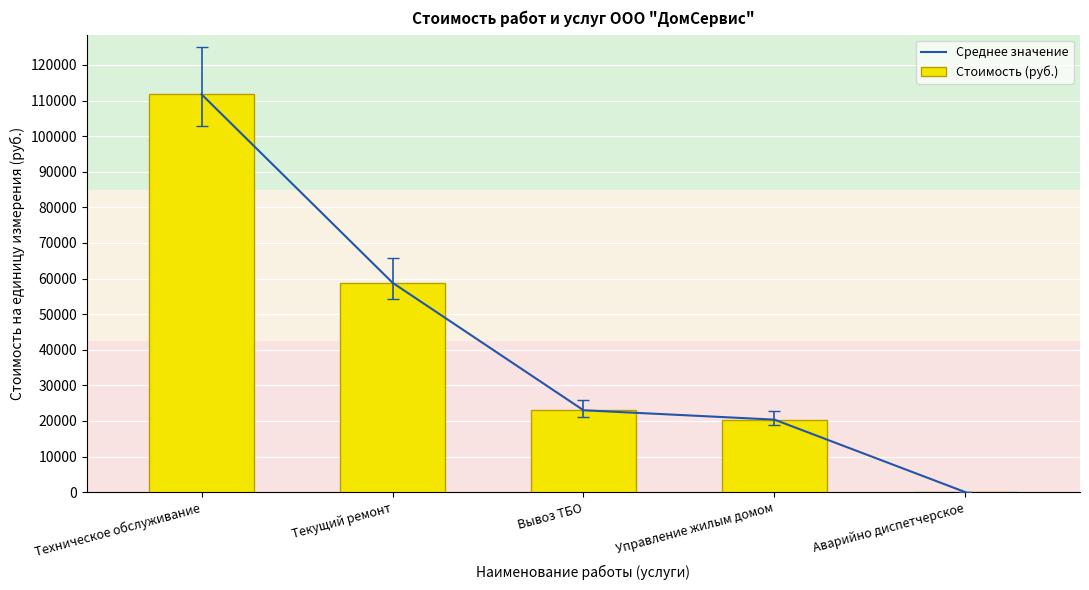

At how many categories does at least one series exceed 8344?

4